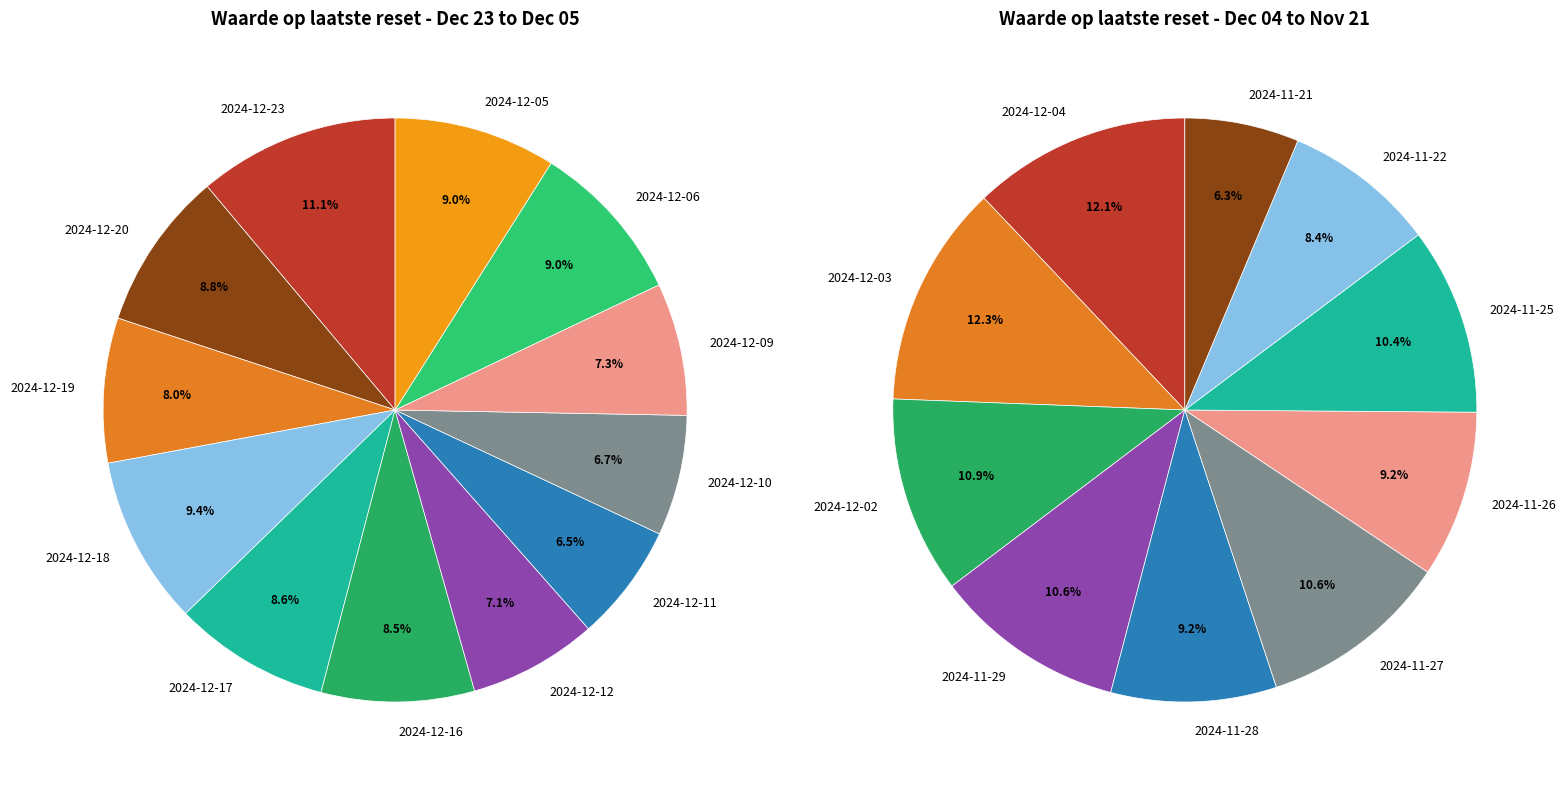

Which slice is the largest?

2024-12-23